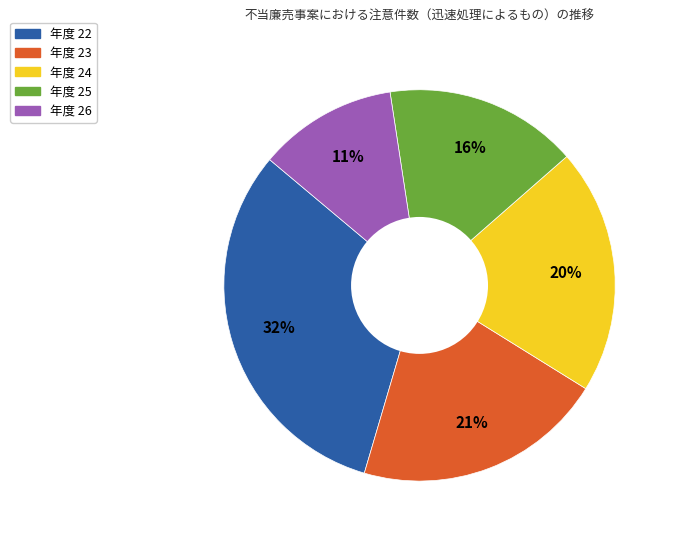

To the nearest percent, what is the average slice percentage?

20%